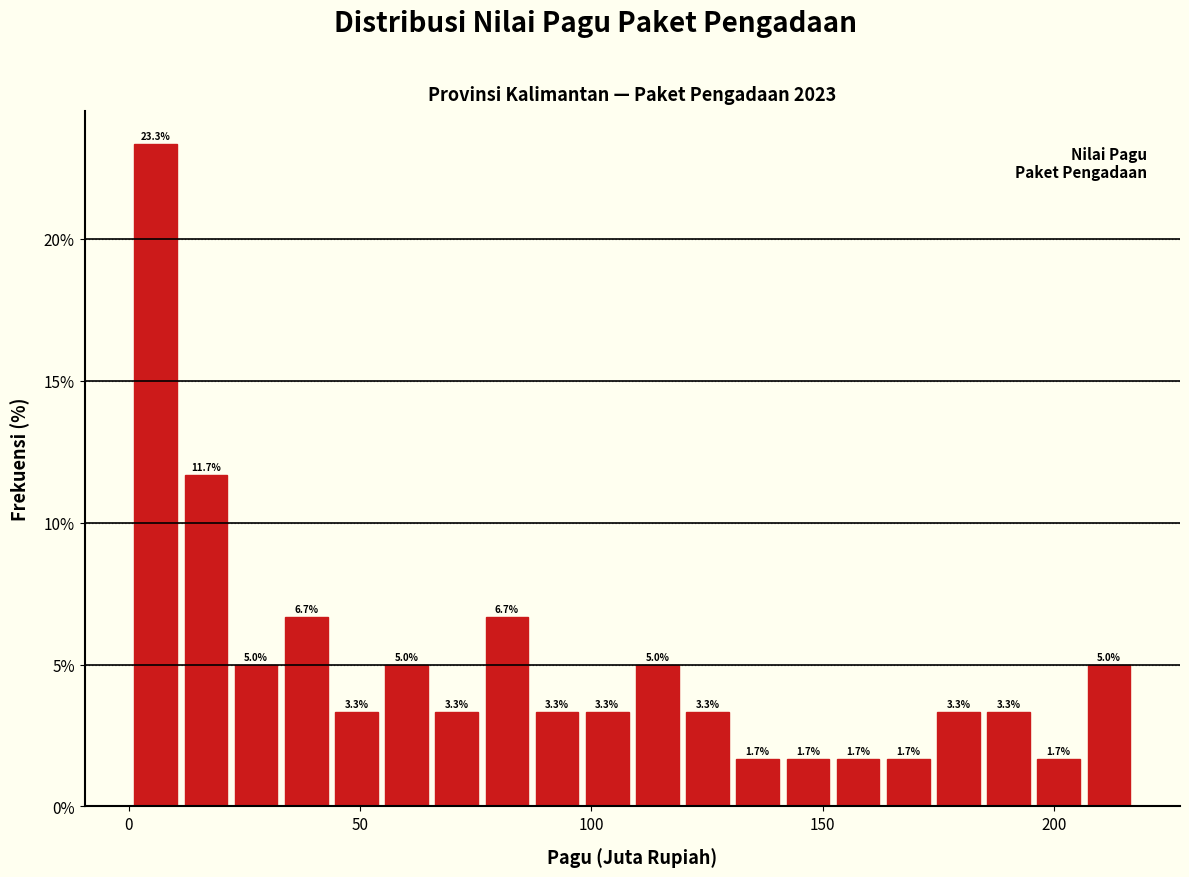

Around what value on the x-axis is the tallest bar? Give the approximate position of its centre, as read against the axis.

5